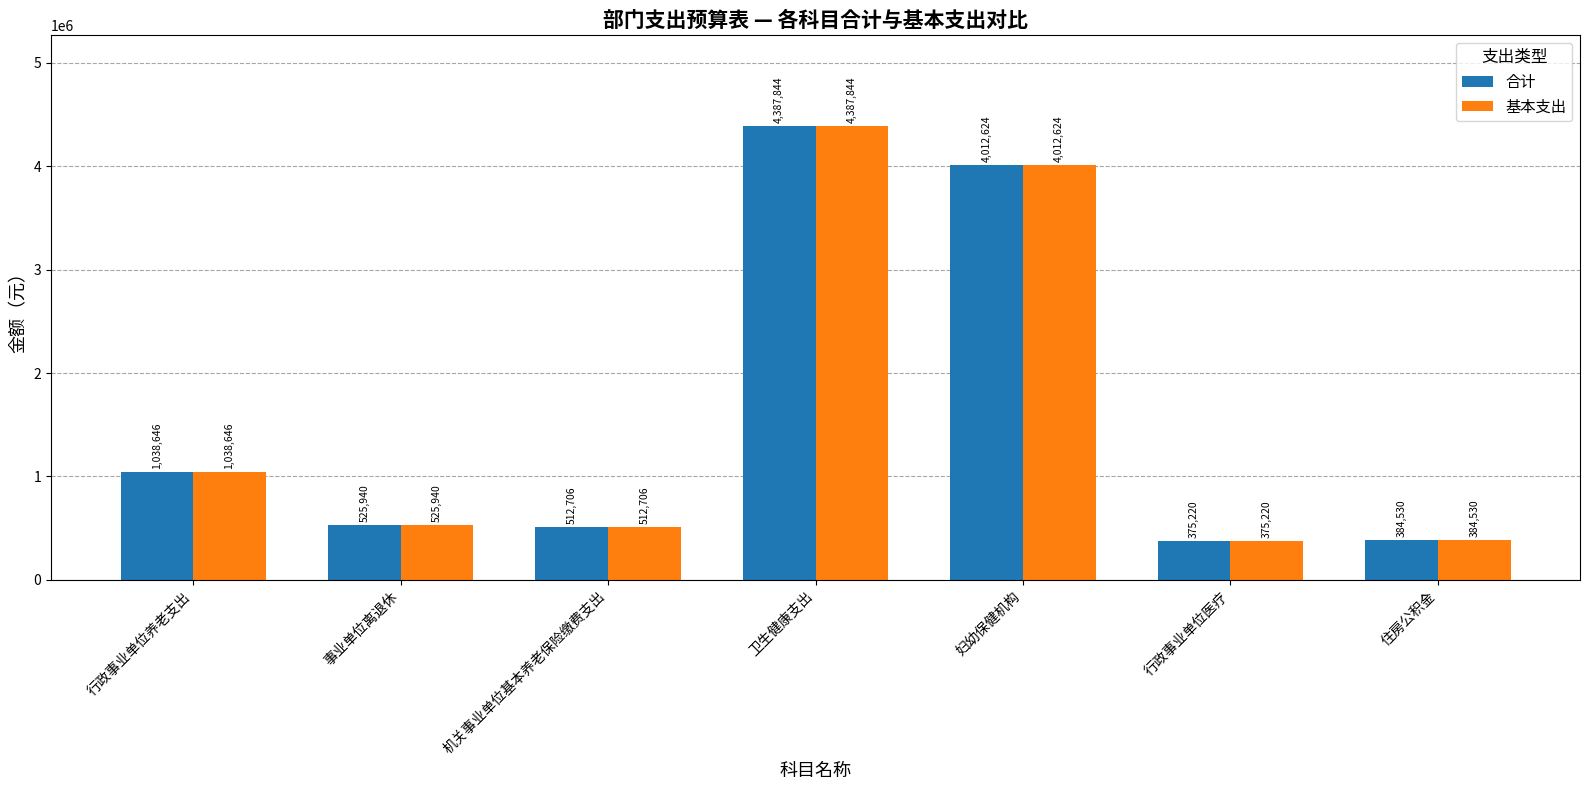

What is the average value of the 合计 series?

1605358.6